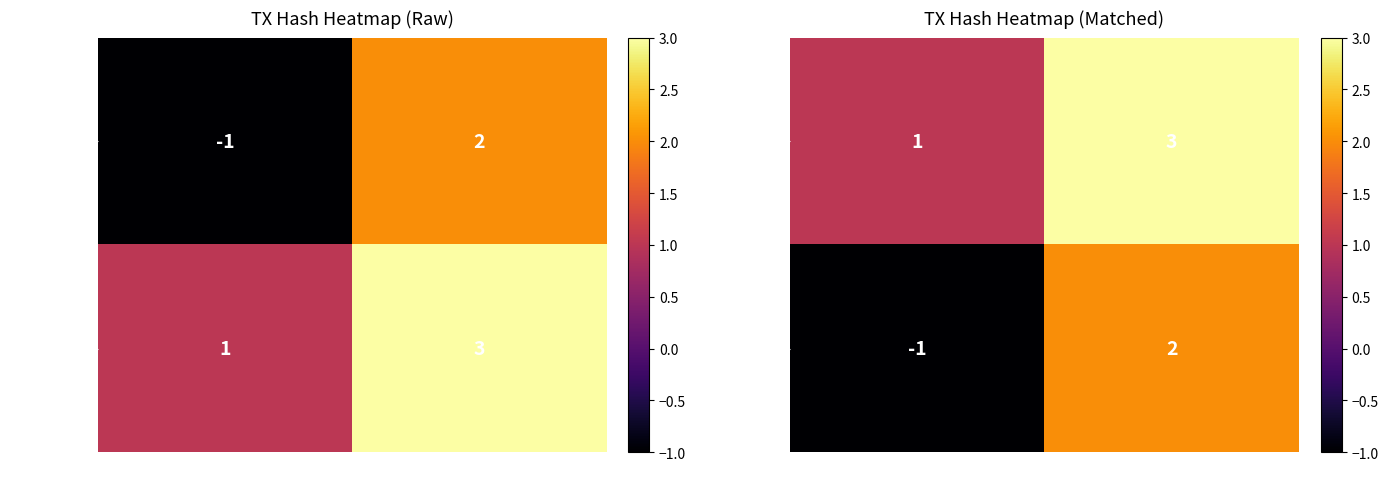

At which category does the chart reach its minimum across all series?

direction